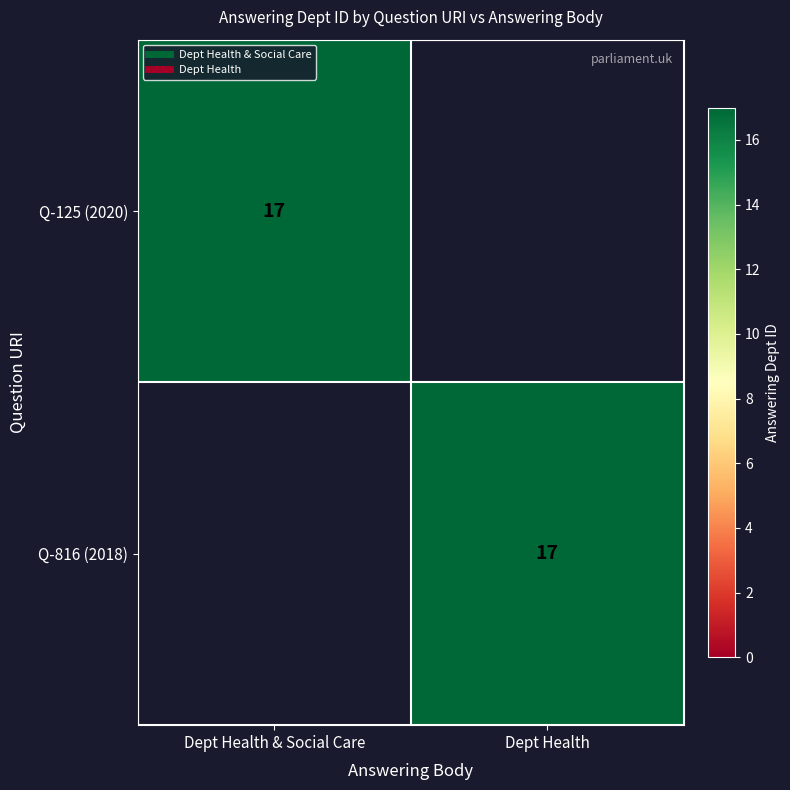

At how many categories does at least one series exceed 14?

2